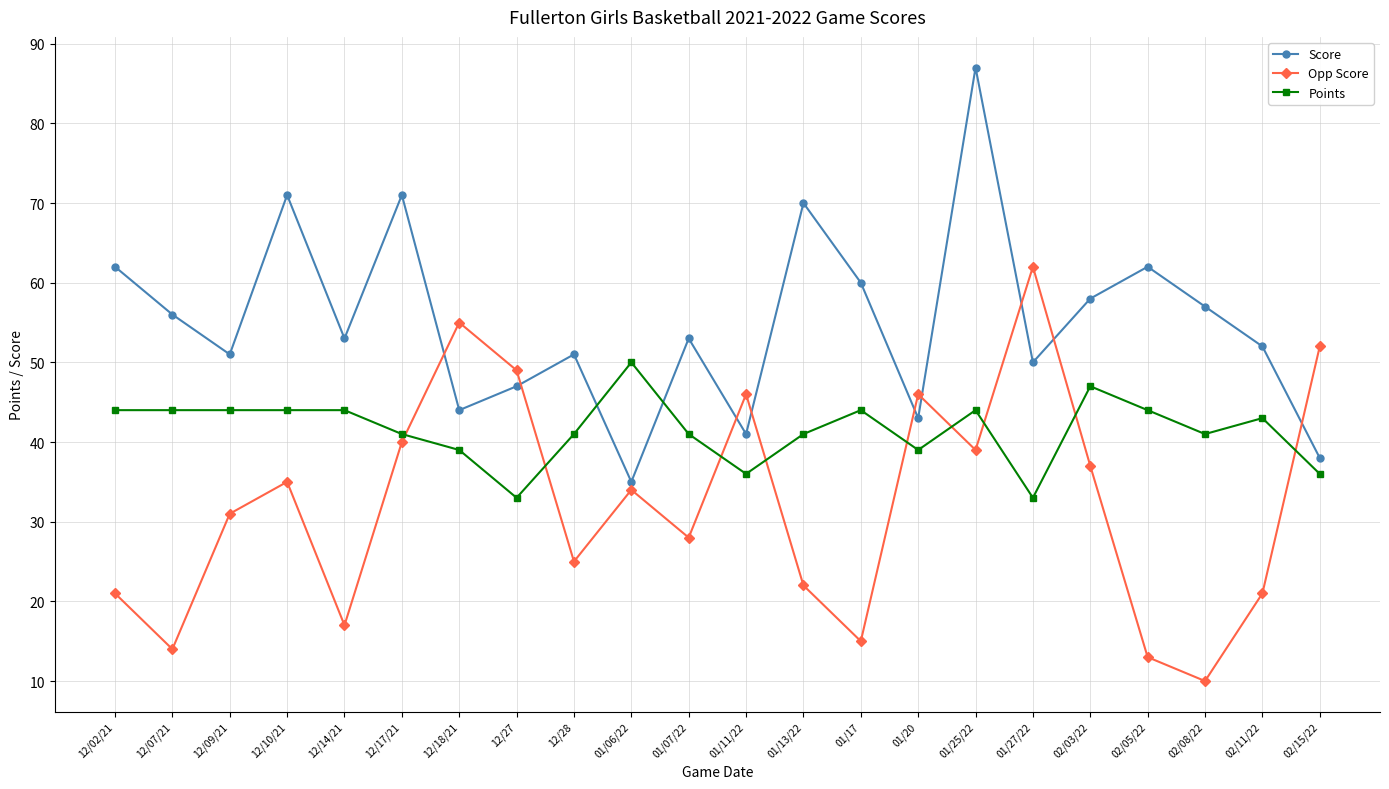

True or false: Points has a value of 14 at 01/20.

False